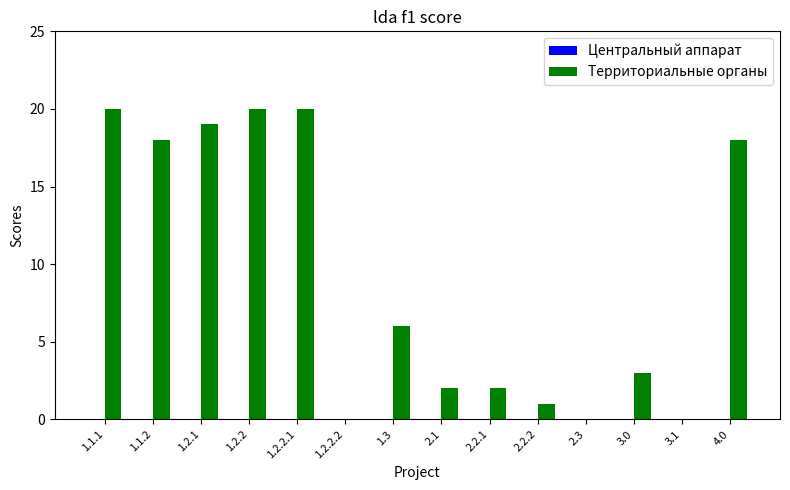

Are the bars grouped side by side (vs. stacked)?

No